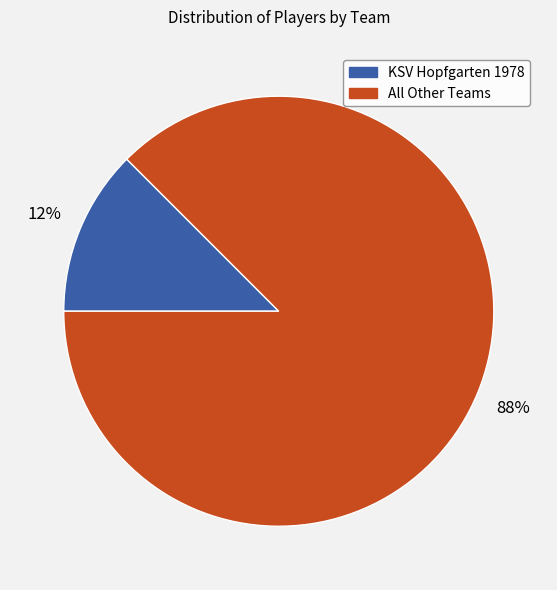

To the nearest percent, what is the average slice percentage?

50%